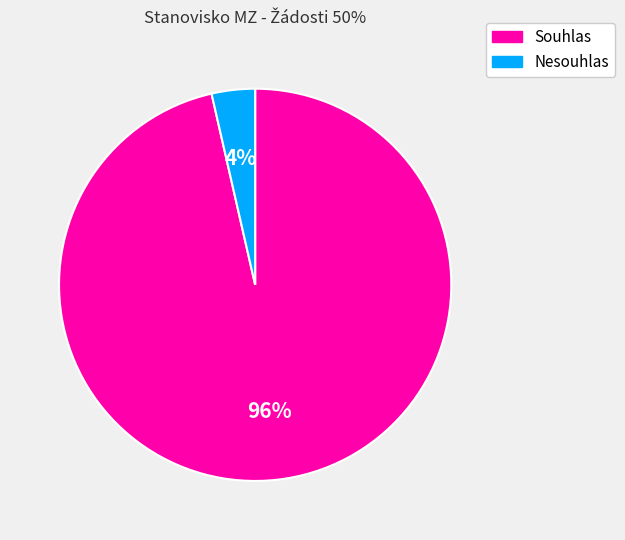

Does Souhlas represent more than half of the total?

Yes